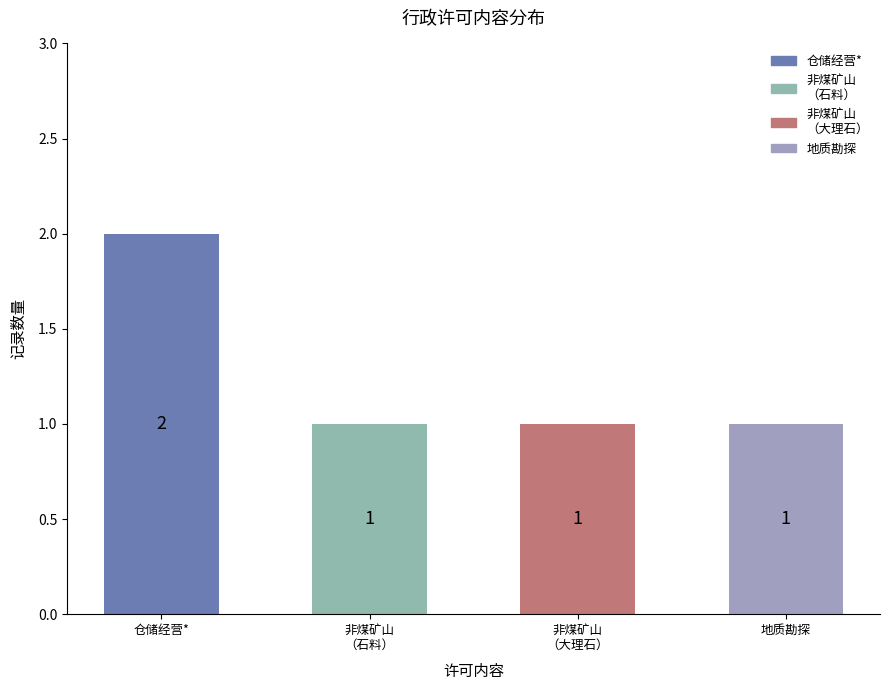

Reading left to right, what are all the values shown in this chart?

2	1	1	1